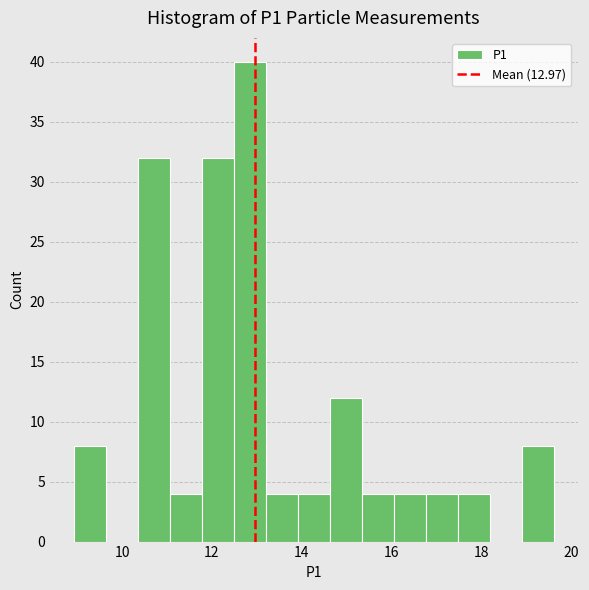

Read against the x-axis, roughly where is the centre of the tallest bar?

12.8